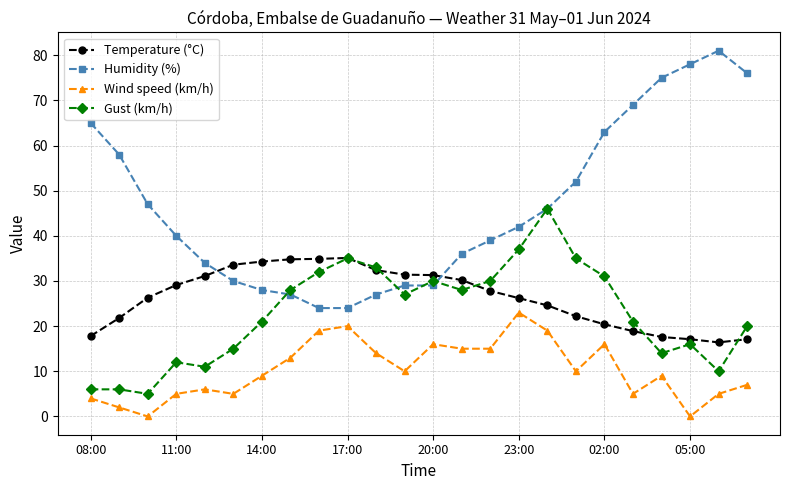

Which series has the widest spread of values?

Humidity (%)